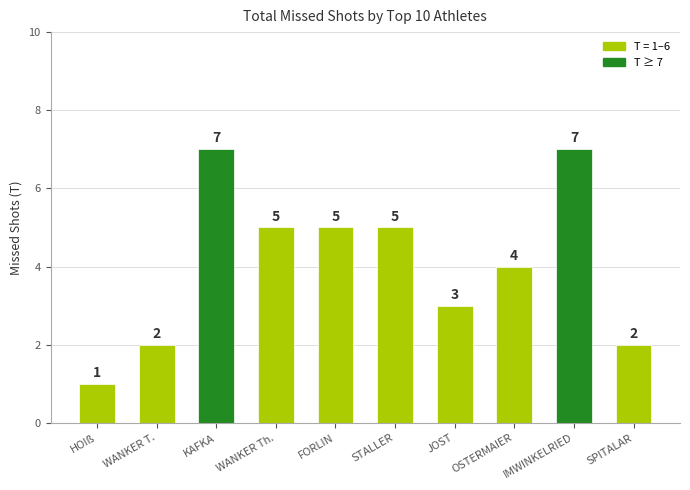

What is the average value?

4